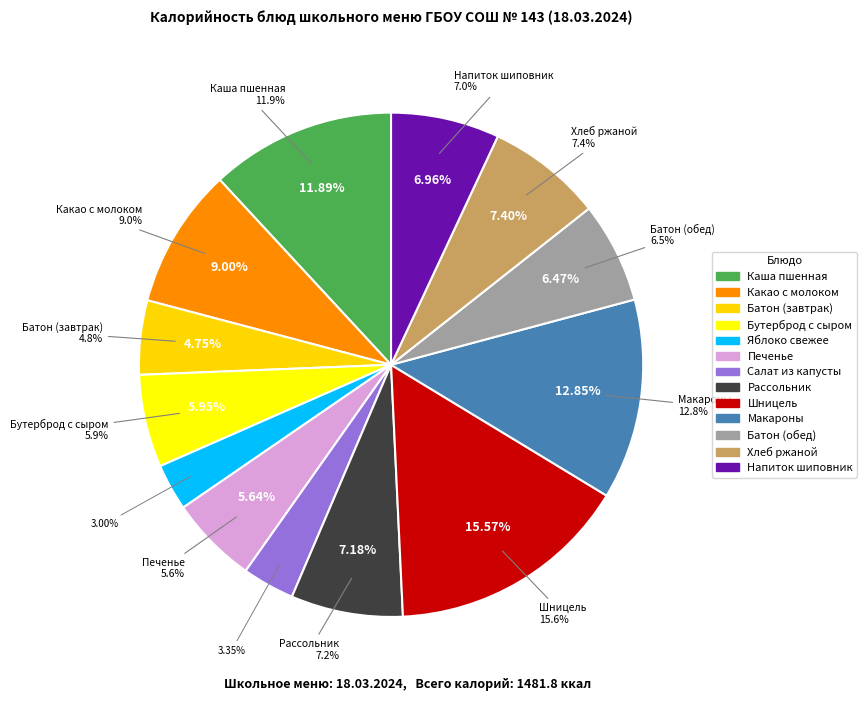

To the nearest percent, what percentage of the pie is Печенье?

6%